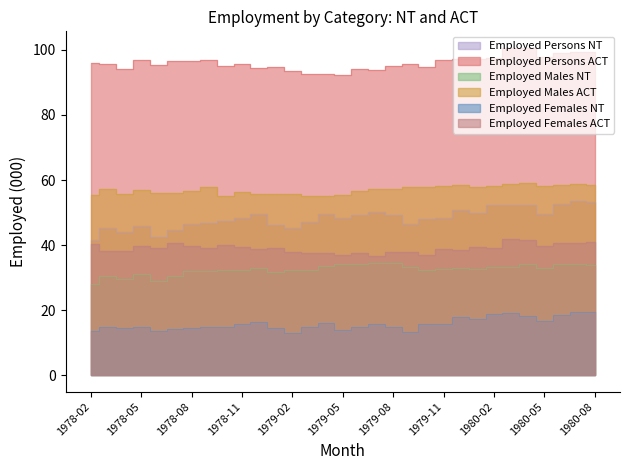

True or false: Employed Males NT and Employed Females ACT intersect in this chart.

False